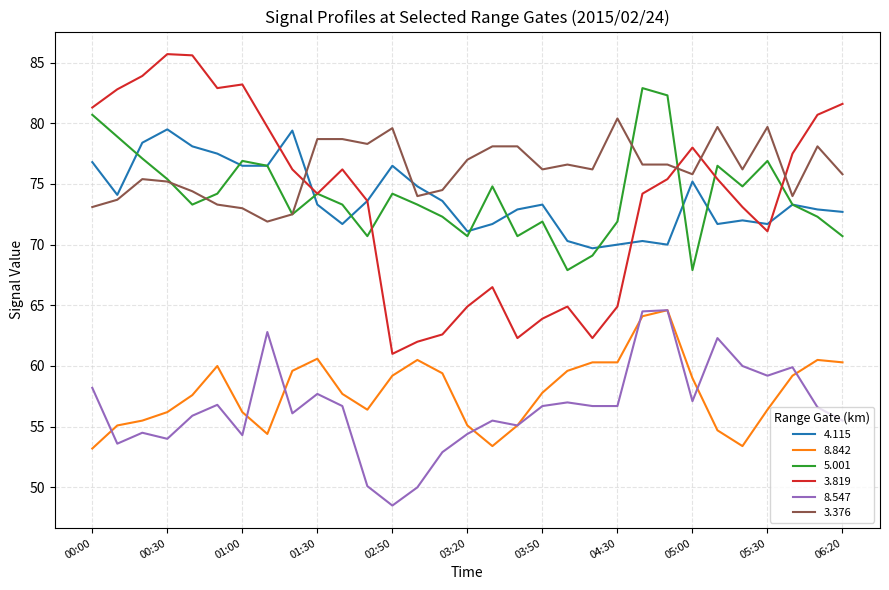

Which series ends up on top after the final intersection of 3.819 and 4.115?

3.819